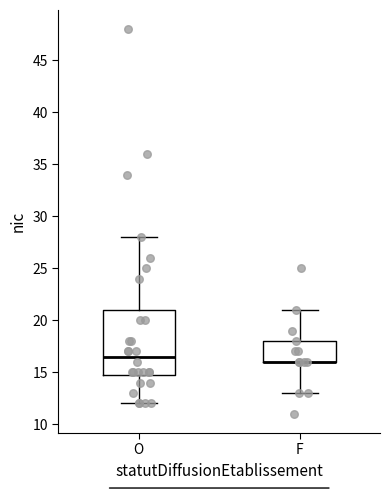

Where is the upper edge of the box for O on the y-axis? The values are not printed on the chart, so give them approximately, as read against the axis.

21.0